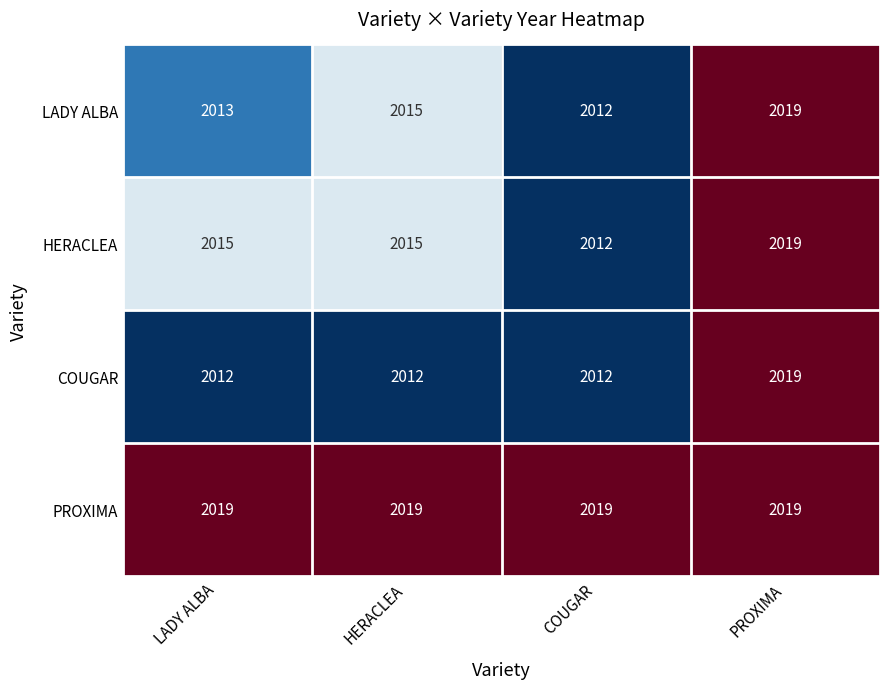

What is the difference between the maximum and minimum values in the LADY ALBA series?

7